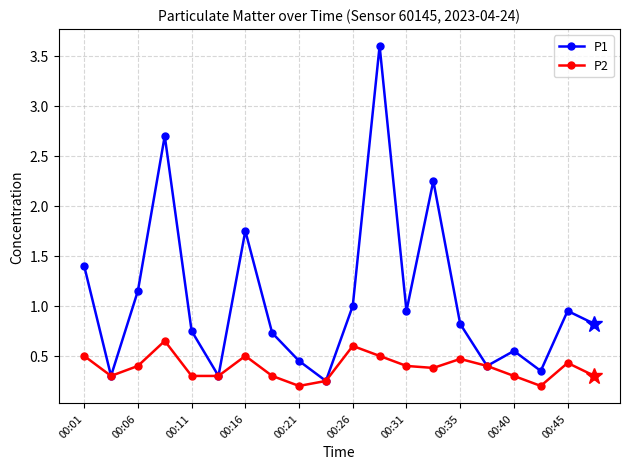

Which series has the largest total across all categories?

P1